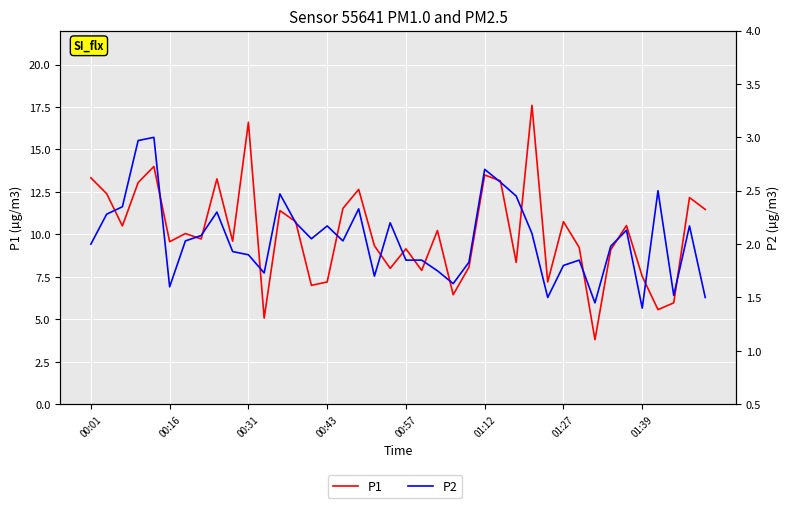

The value of P2 at 22 is 0.9. True or false?

False